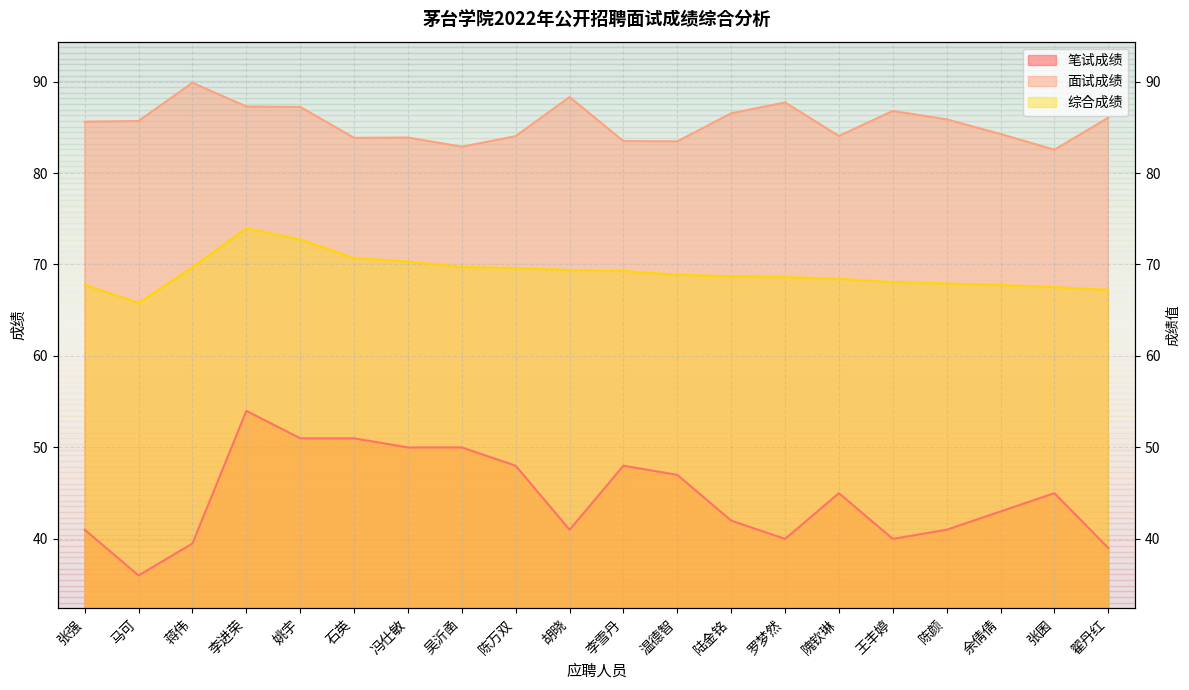

The 综合成绩 series shows 116.6 at 余倩倩. True or false?

False